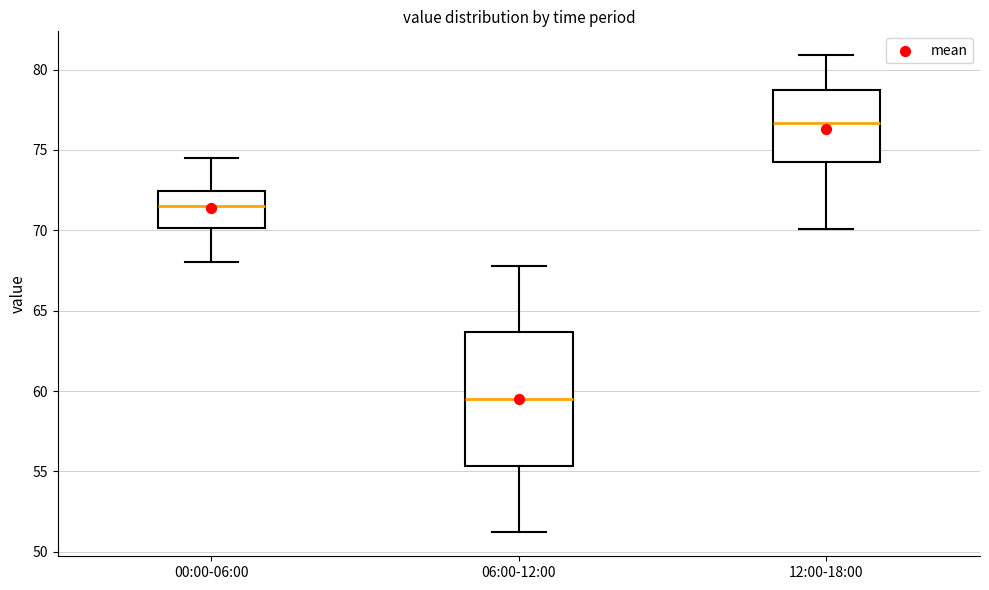

Reading left to right, transcribe this box plot: for each box, give where its median line is, the range the box spans, and where its two whiskers end, as read against the y-axis. The values are not printed on the chart, so give them approximately, as read against the axis.

00:00-06:00: median 71.5, box 70.0 to 72.5, whiskers 68.0 to 74.5
06:00-12:00: median 59.5, box 55.5 to 63.5, whiskers 51.0 to 68.0
12:00-18:00: median 76.5, box 74.5 to 79.0, whiskers 70.0 to 81.0